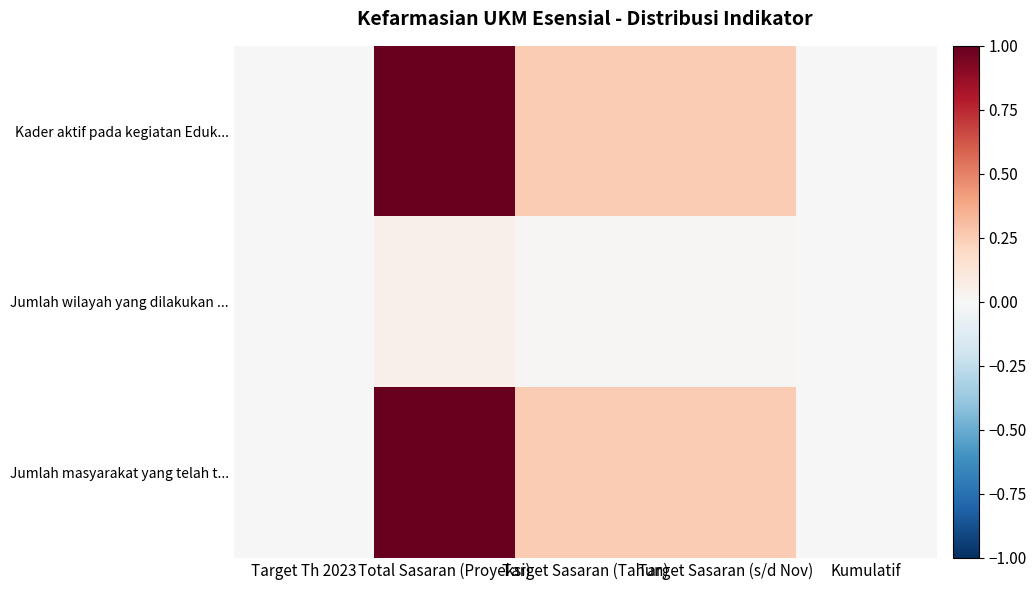

What is the spread (max minus min) of values at Target Sasaran (Tahun)?

0.2